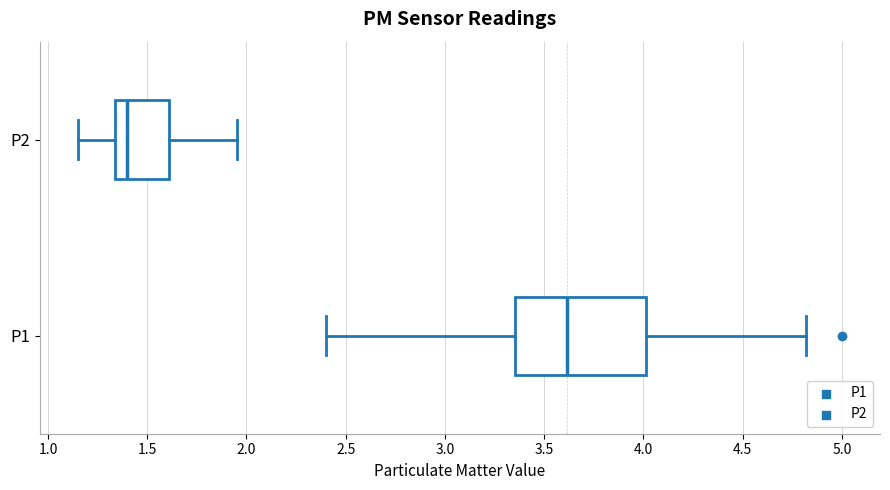

Reading bottom to top, transcribe this box plot: for each box, give where its median line is, the range the box spans, and where its two whiskers end, as read against the x-axis. The values are not printed on the chart, so give them approximately, as read against the axis.

P1: median 3.60, box 3.35 to 4.00, whiskers 2.40 to 4.80
P2: median 1.40, box 1.35 to 1.60, whiskers 1.15 to 1.95